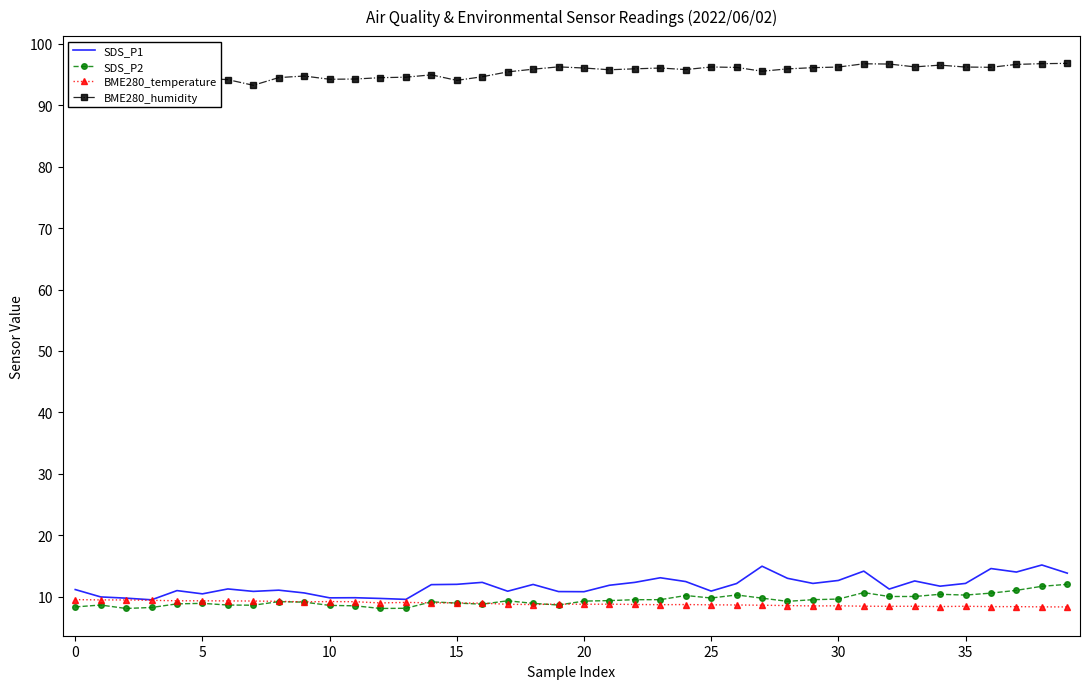

What is the highest value of the BME280_humidity series?

96.8